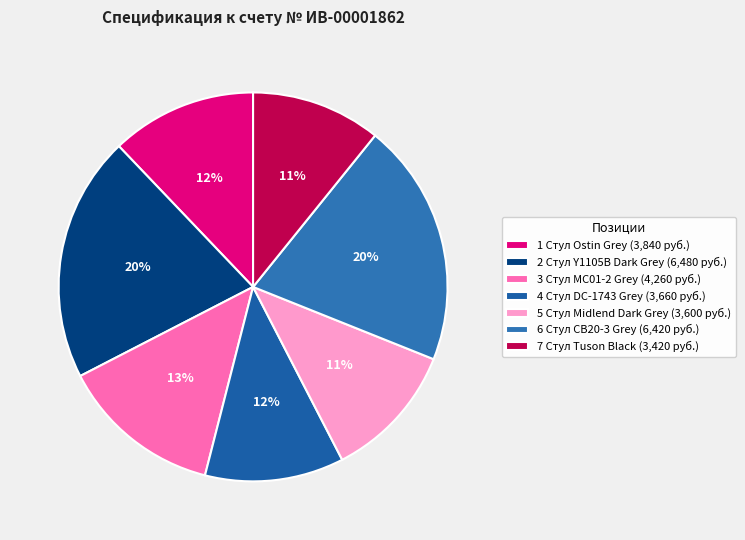

To the nearest percent, what portion does 1 Стул Ostin Grey represent?

12%